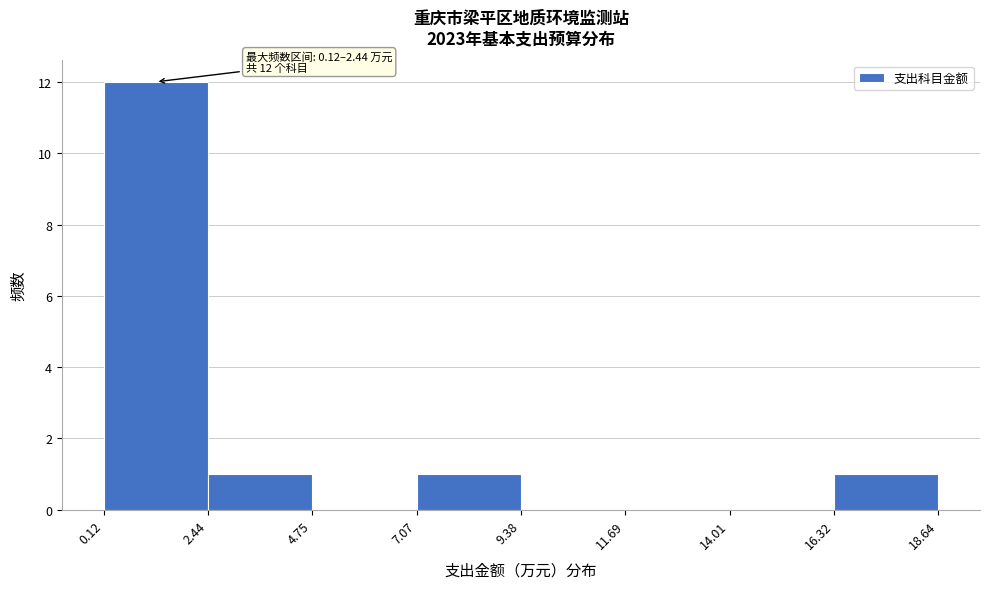

Which range on the x-axis has the tallest bar?

0.12 to 2.44